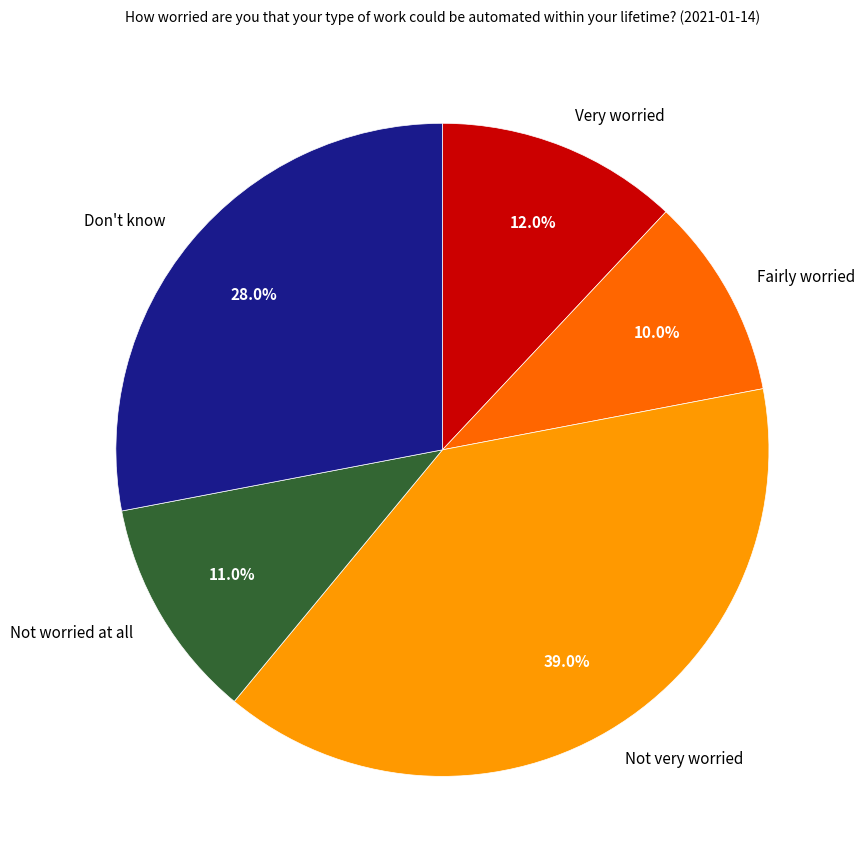

To the nearest percent, what is the combined percentage of Fairly worried and Not worried at all?

21%